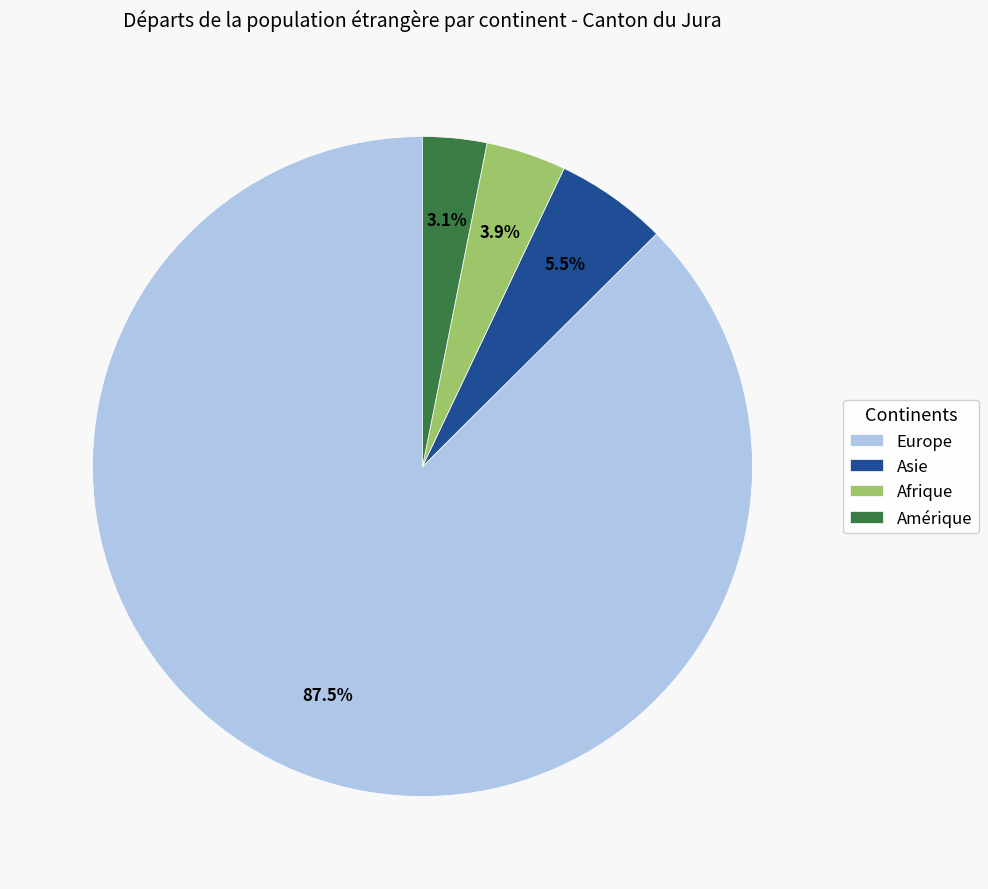

Is there a majority slice in this chart?

Yes